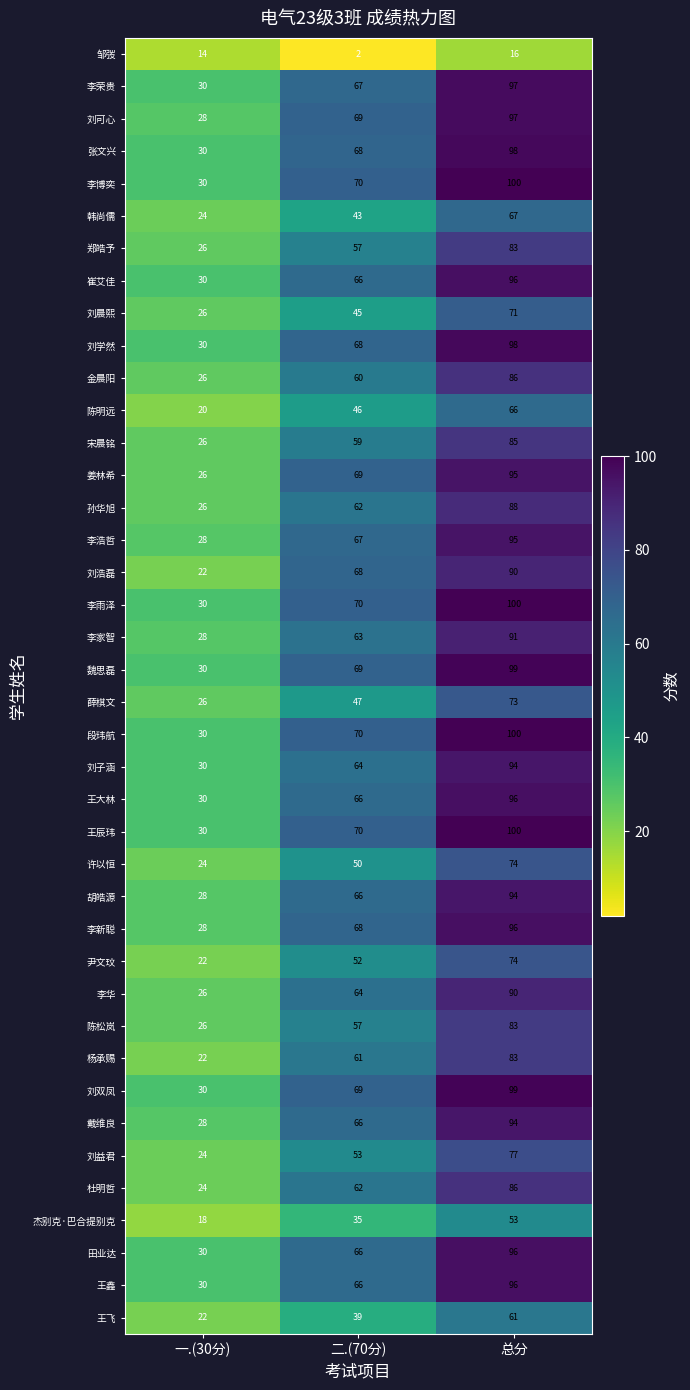

Rank the categories by 刘可心 value from highest to lowest.

总分, 二.(70分), 一.(30分)